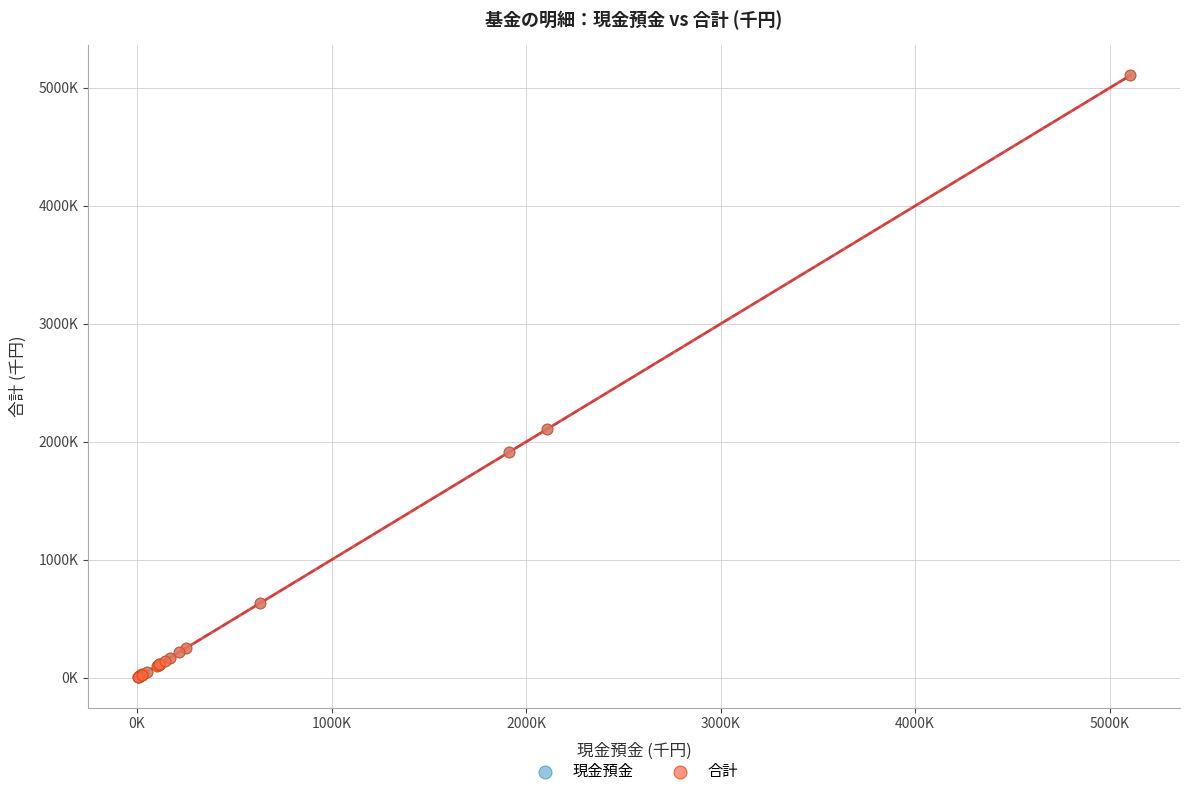

What are all the series names shown in the legend?

現金預金, 合計